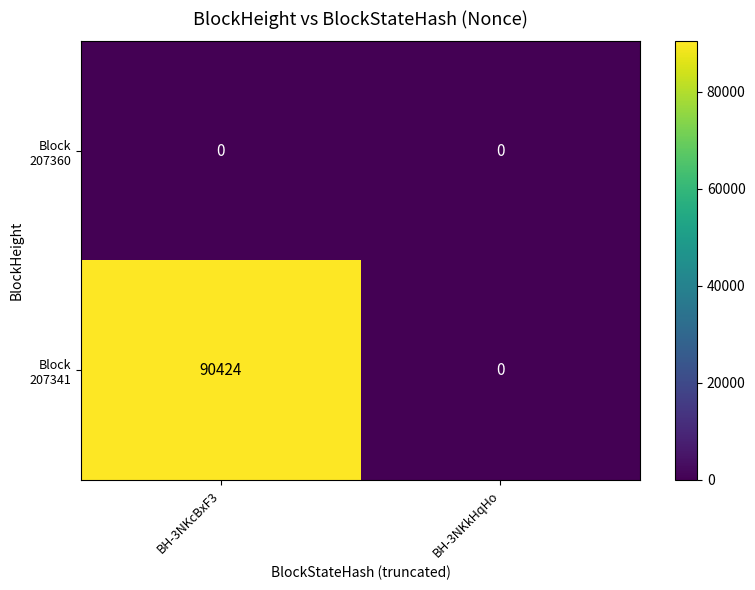

At which category is the sum across all series the highest?

BH-3NKcBxF3